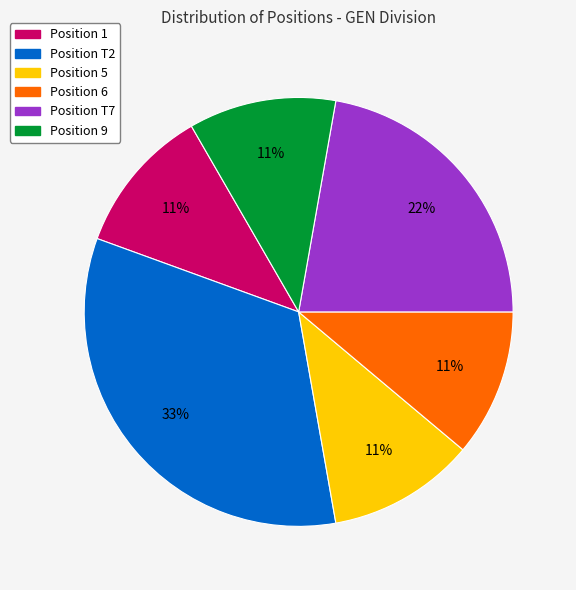

Is there a majority slice in this chart?

No